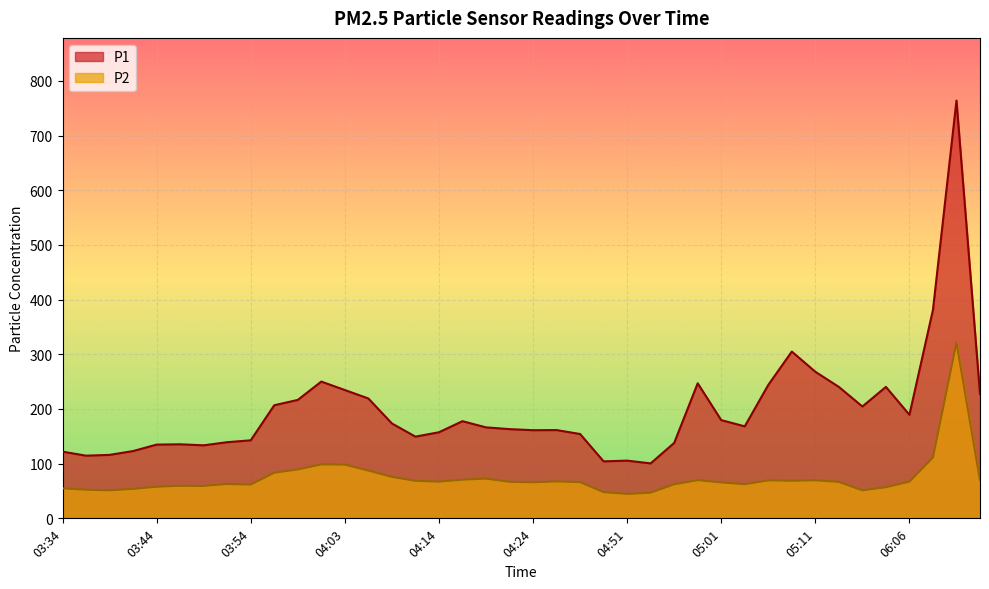

What is the average value of the P1 series?

196.5